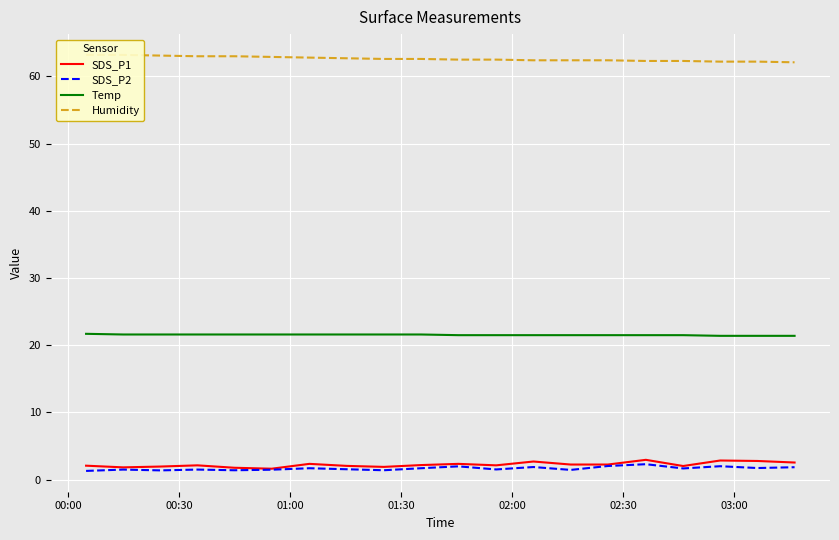

True or false: SDS_P2 and Temp intersect in this chart.

False